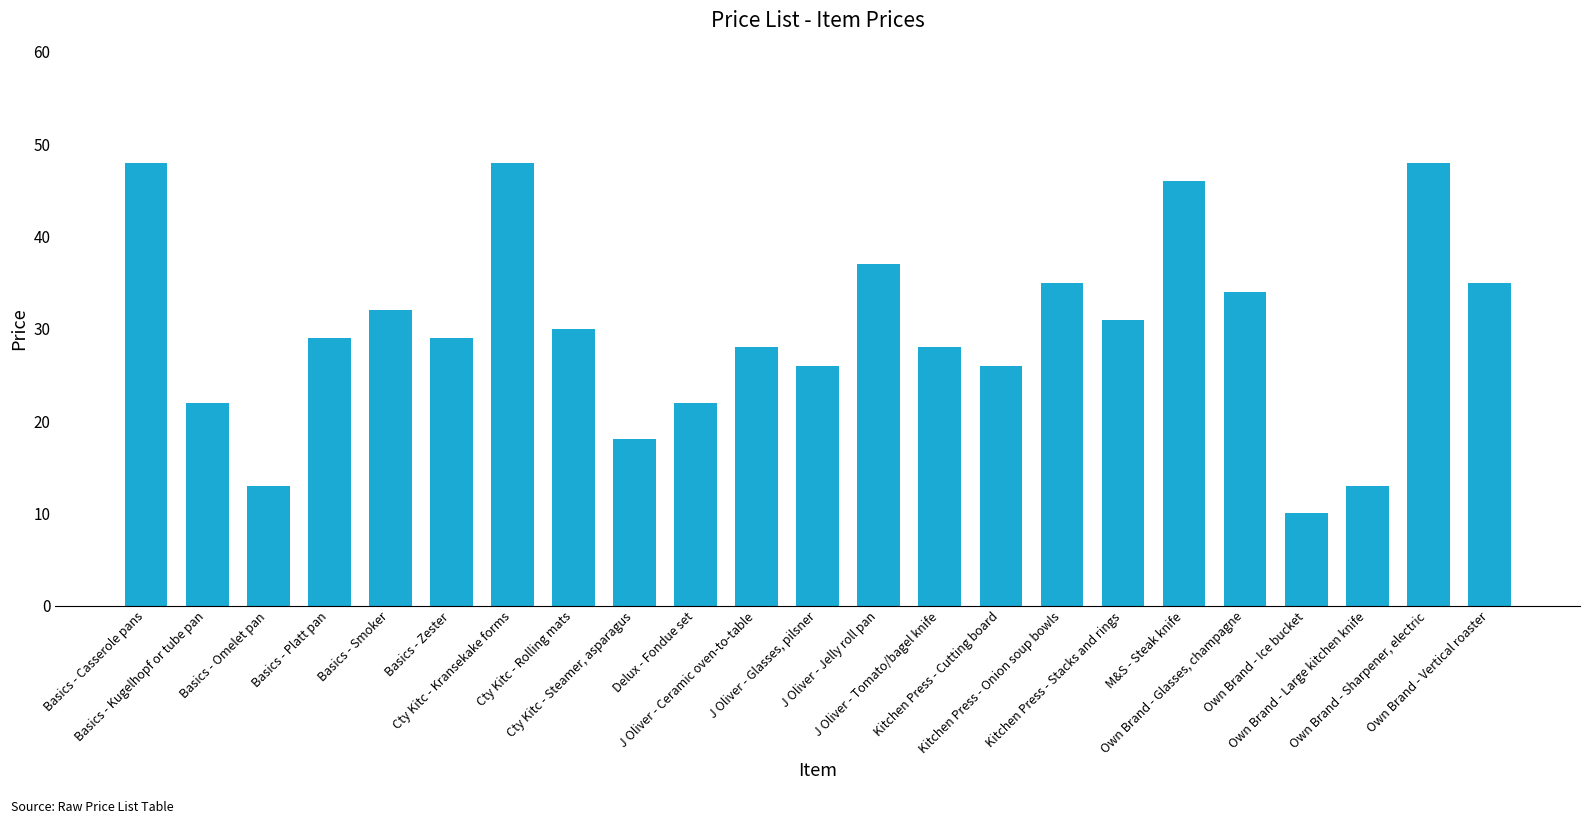

Reading left to right, transcribe all the data shown in this chart.

48	22	13	29	32	29	48	30	18	22	28	26	37	28	26	35	31	46	34	10	13	48	35